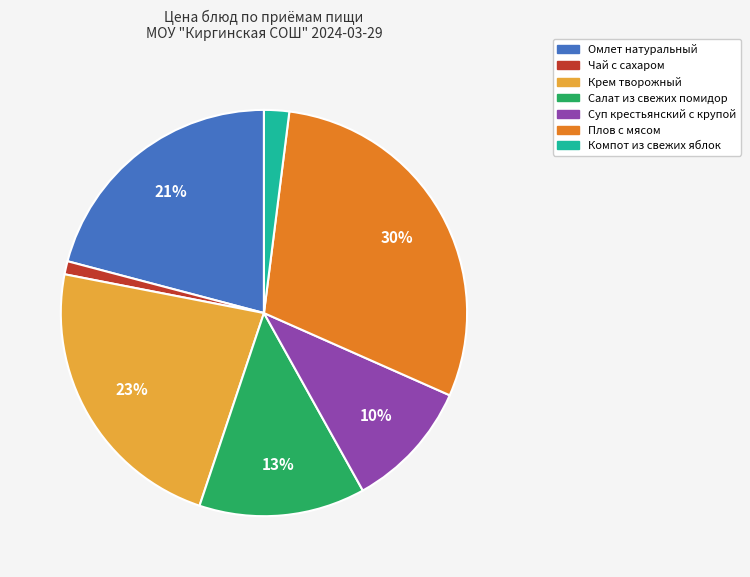

Count the number of slices in the pie.

7